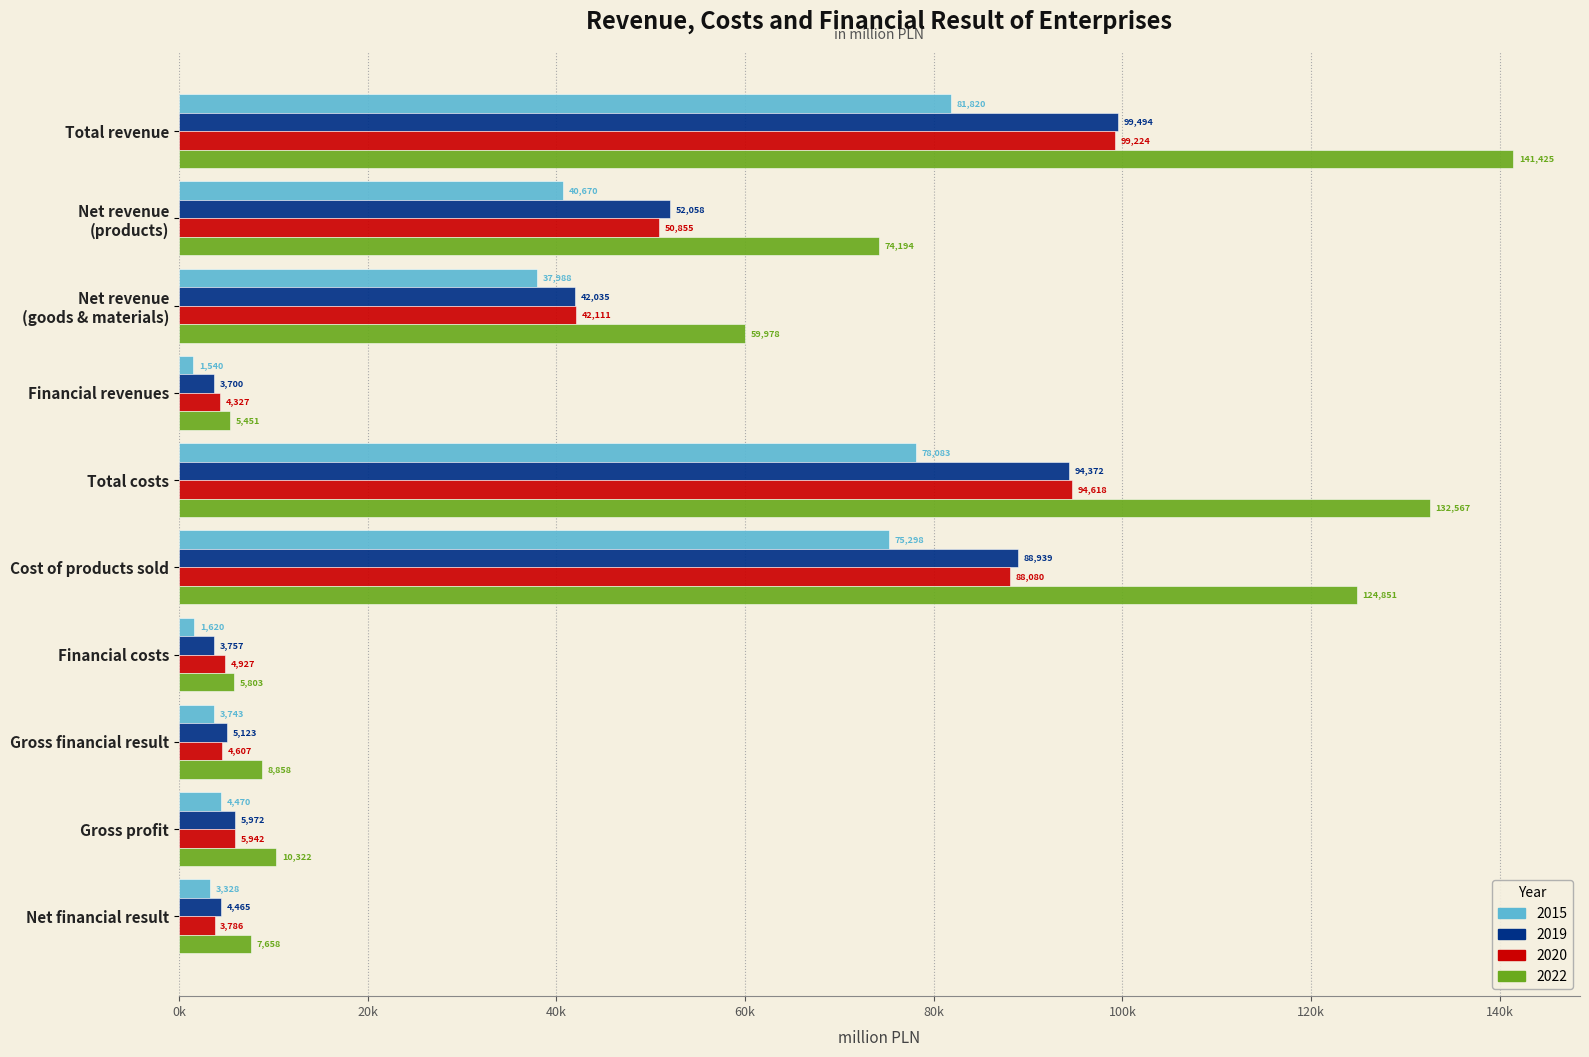

What are all the series names shown in the legend?

2015, 2019, 2020, 2022